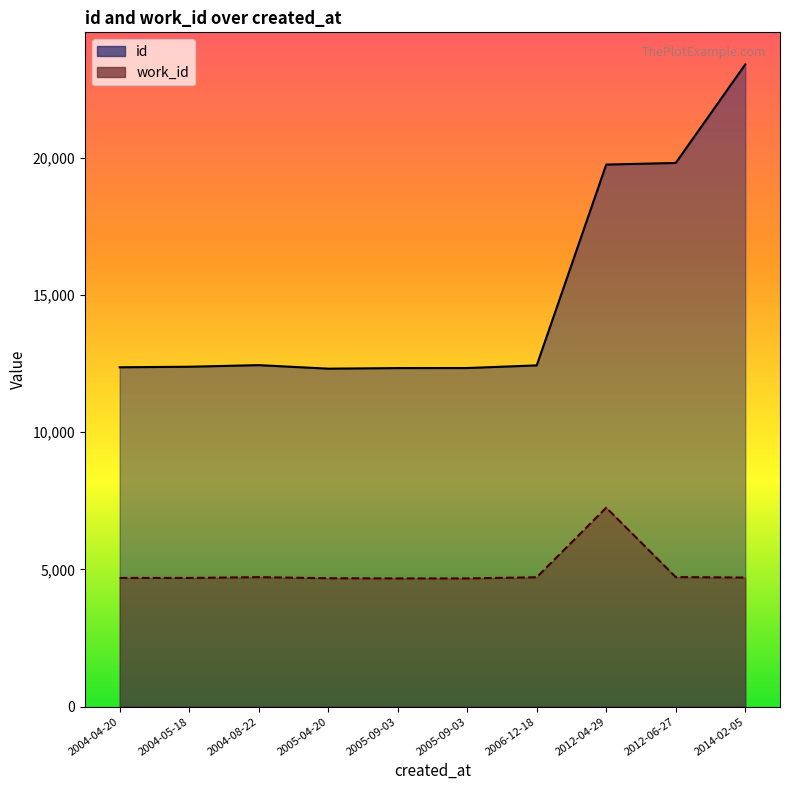

Is it true that work_id equals 4671 at 2005-09-03?

True